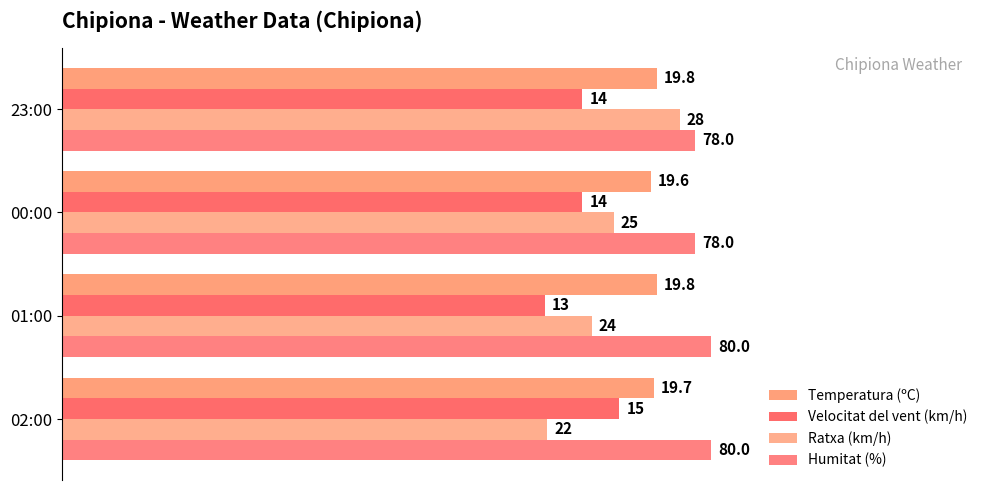

Rank the series by their maximum value, from highest to lowest.

Humitat (%), Ratxa (km/h), Temperatura (ºC), Velocitat del vent (km/h)